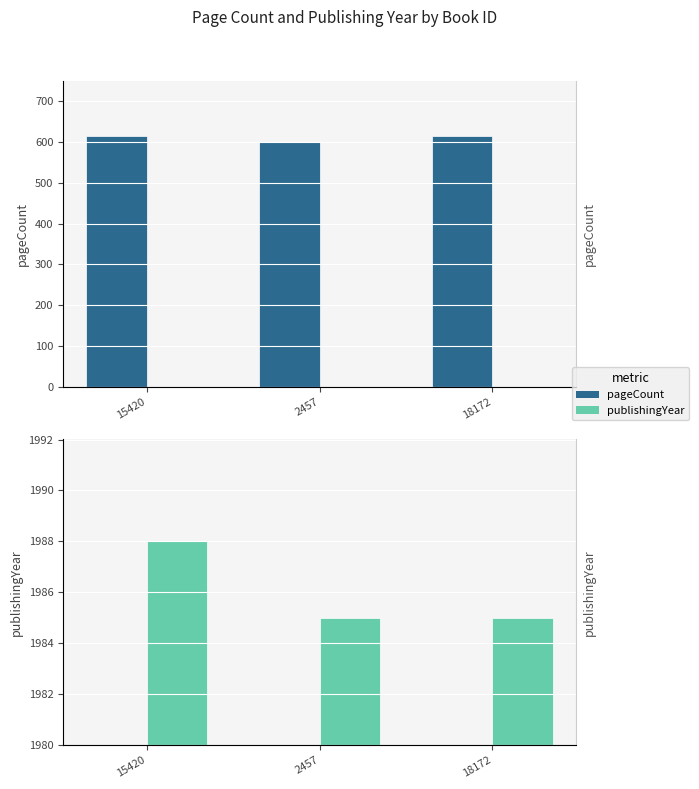

What is the difference between the maximum and minimum values in the publishingYear series?

3